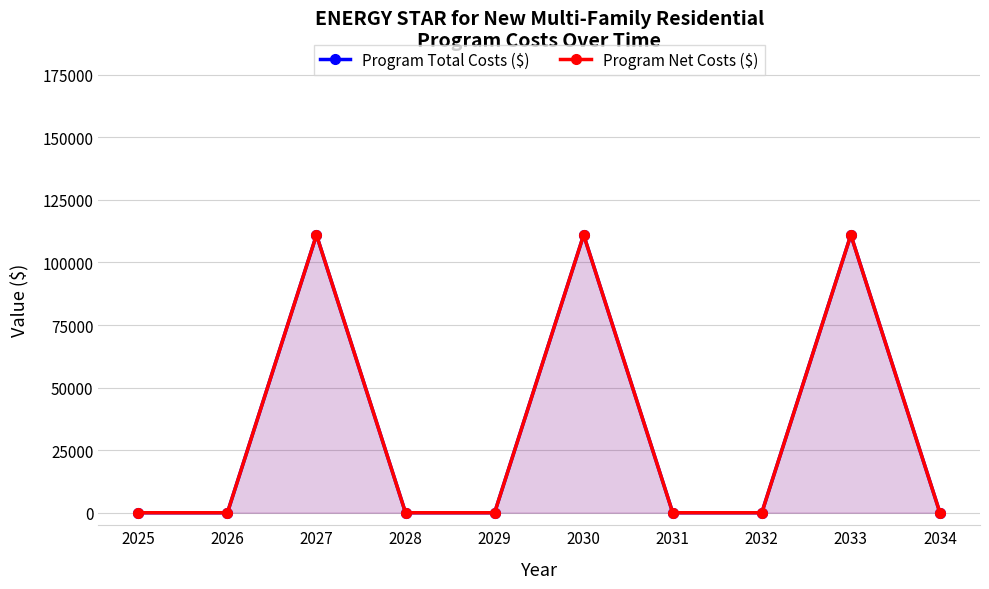

What is the value of the Program Total Costs ($) point at the 6th from the left?

111000